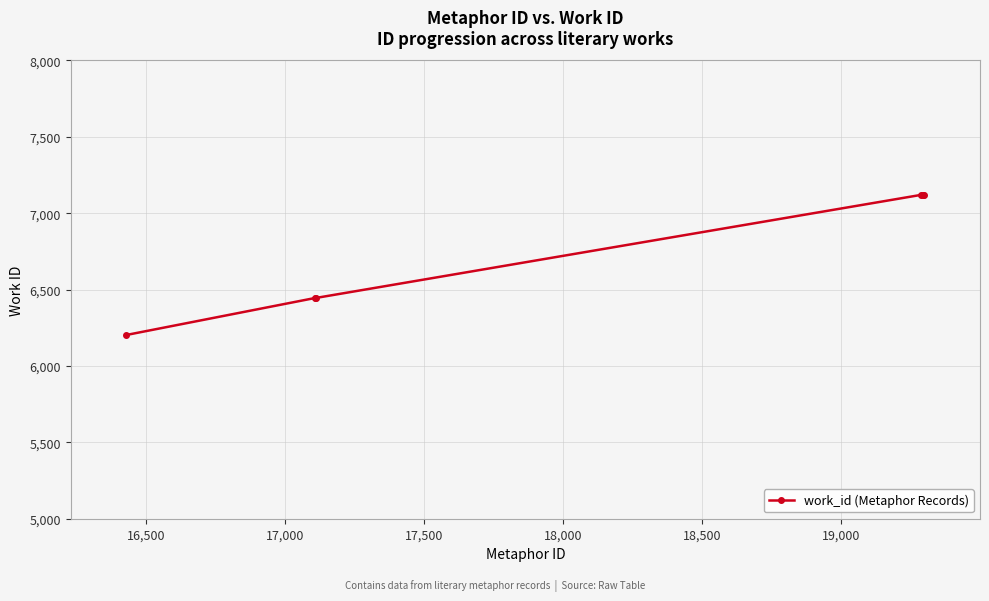

How many lines are shown in the chart?

1